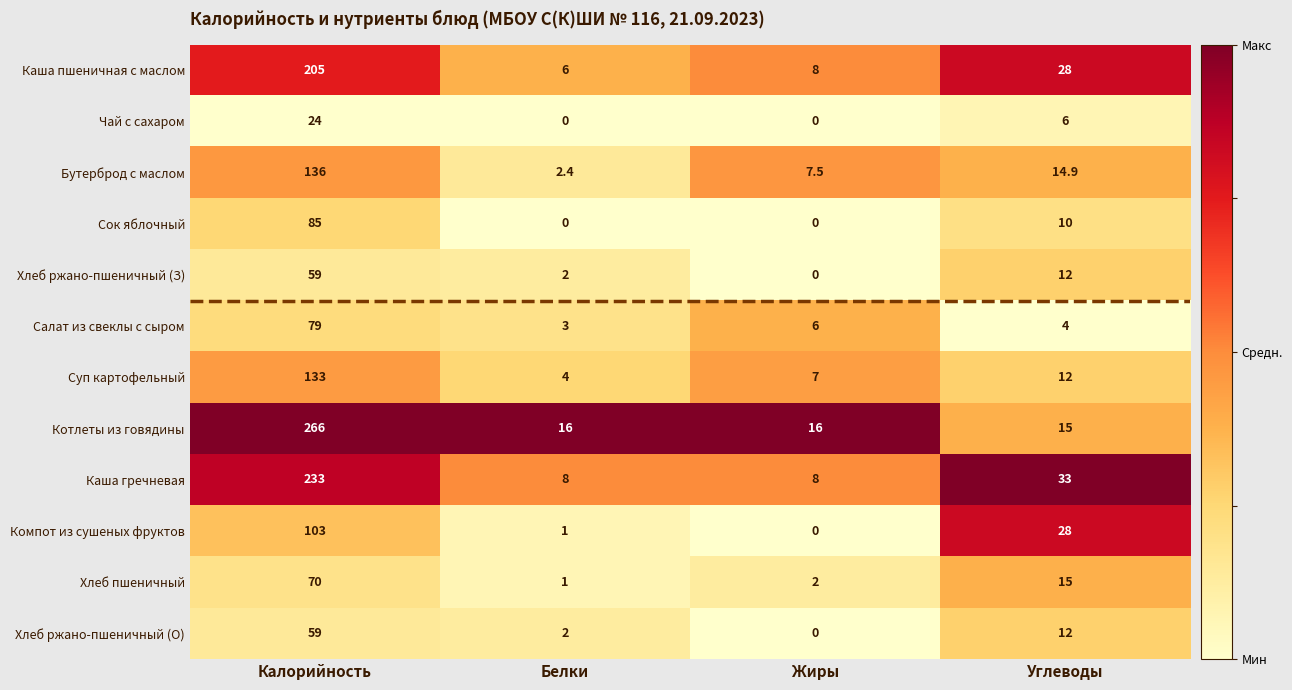

What is the greatest value displayed?

266.0